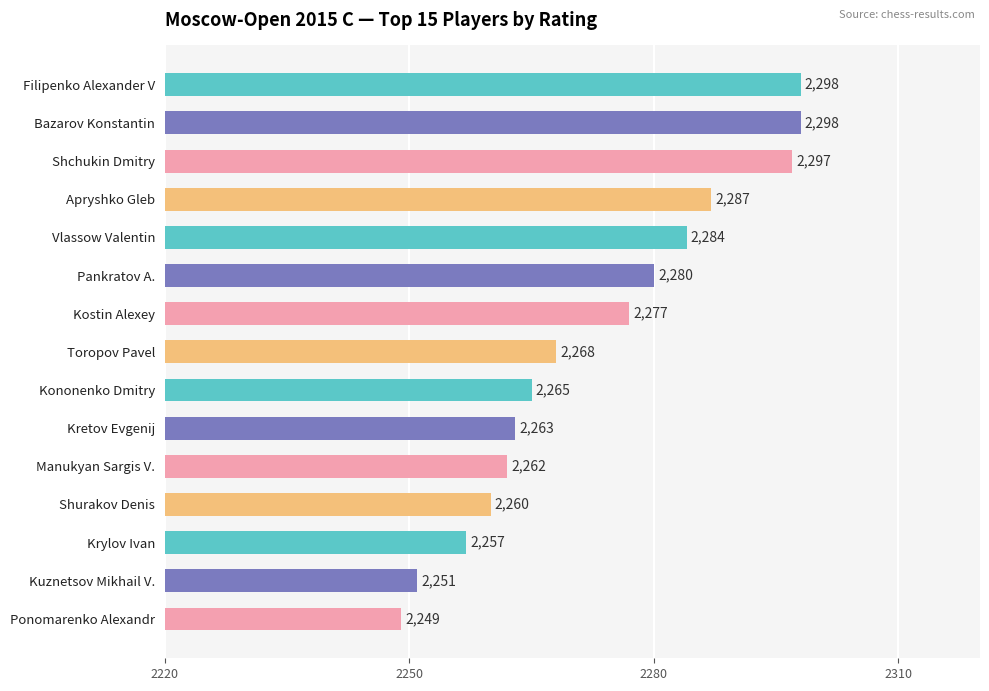

What is the label of the 1st bar from the top?

Filipenko Alexander V